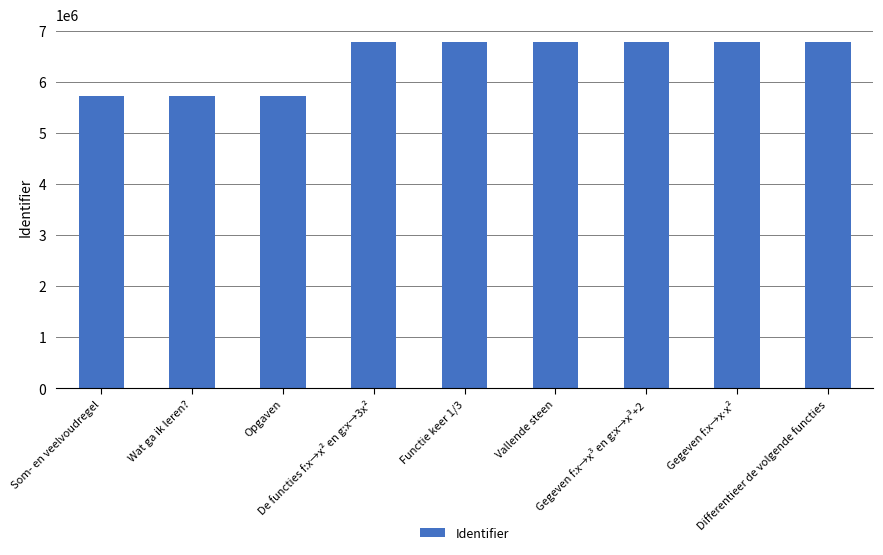

What is the average value?

6433797